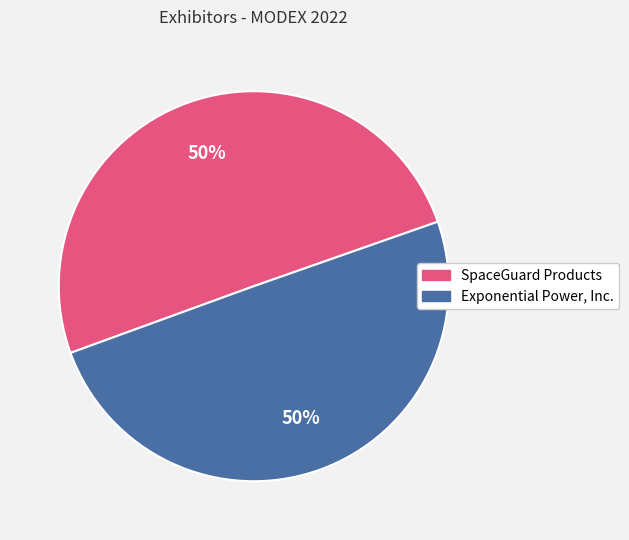

Do Exponential Power, Inc. and SpaceGuard Products together represent more than half of the pie?

Yes